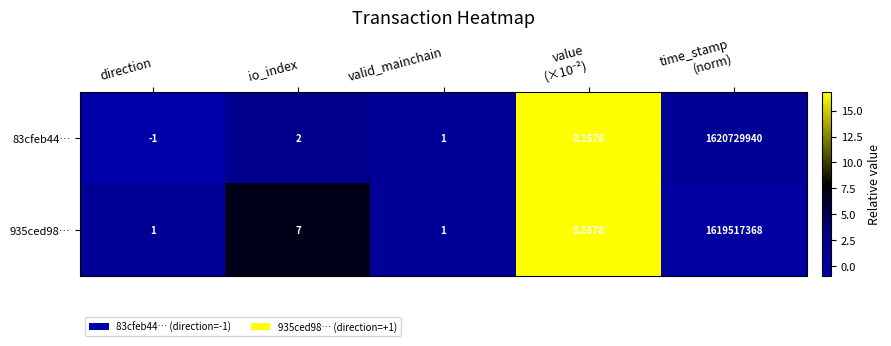

How many distinct data groups are displayed?

2